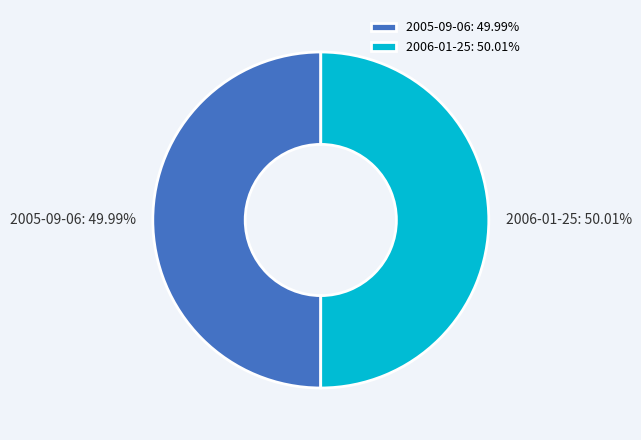

Does any single category account for the majority?

Yes